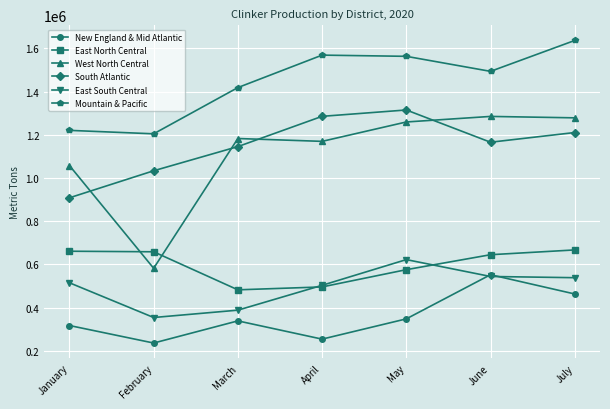

Does the chart have visible grid lines?

Yes